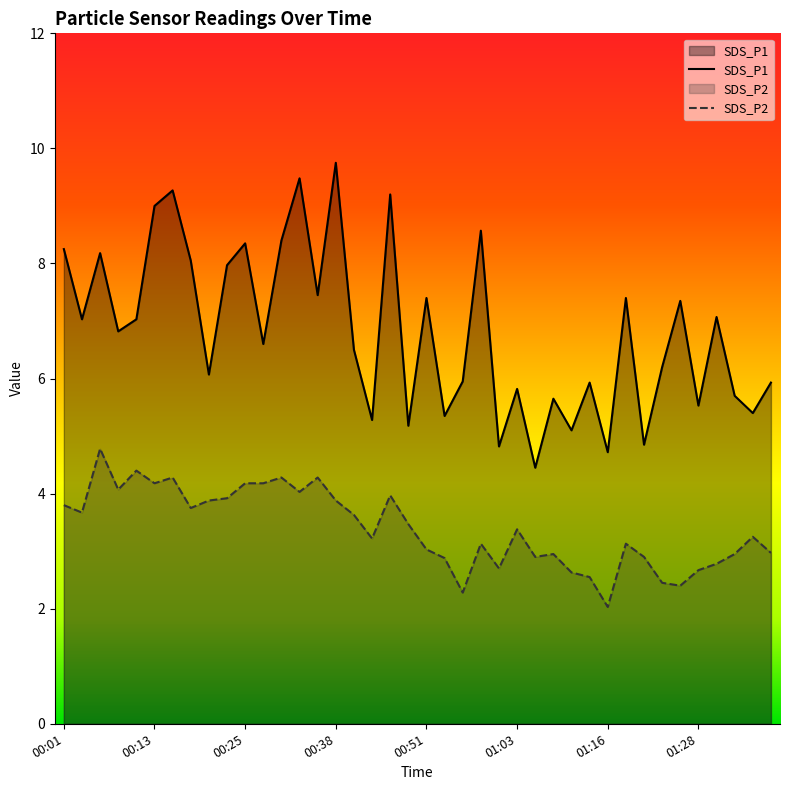

What is the total value across all series at 01:18?

10.5